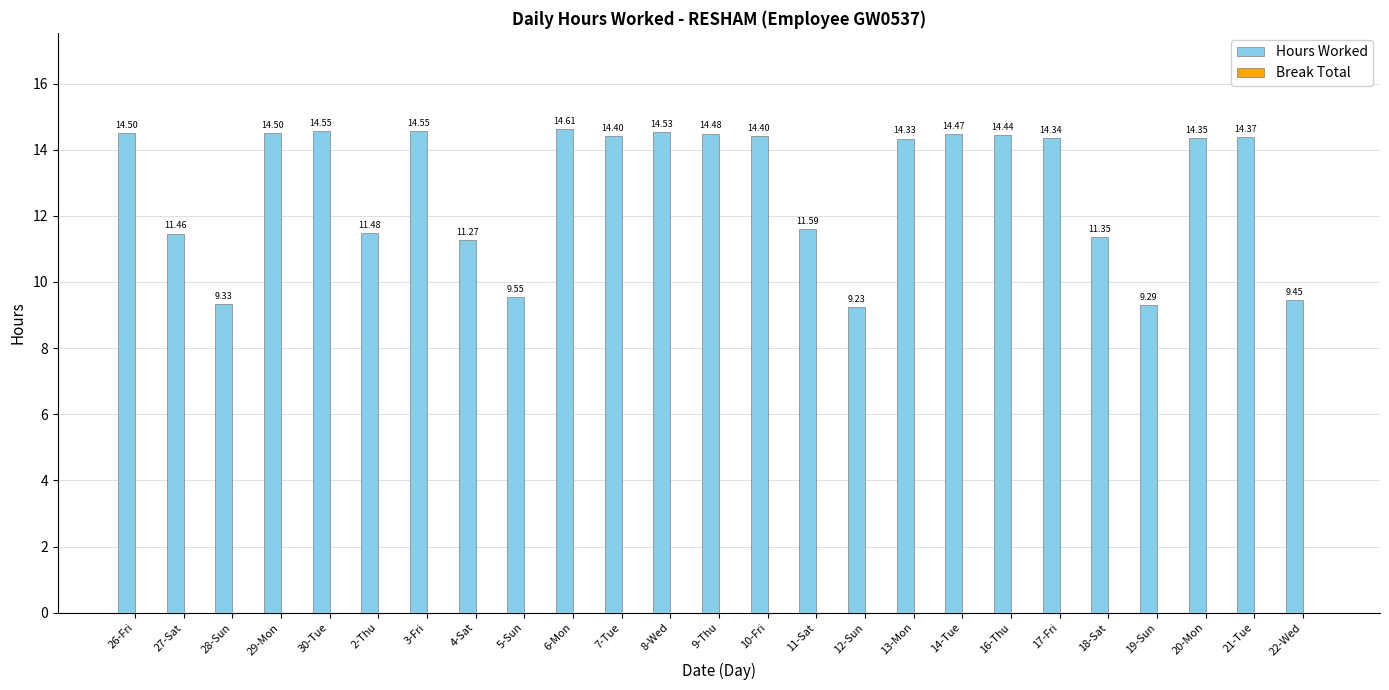

What is the sum of the values at 22-Wed and 8-Wed?

24.0